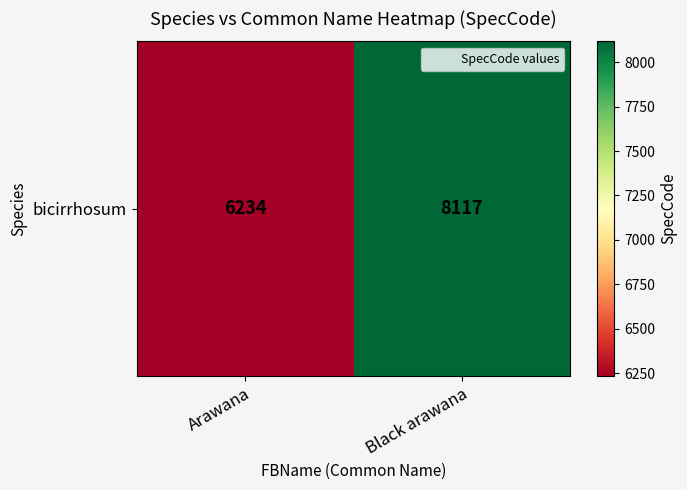

Where is the data nearest to the value 7175?

Arawana